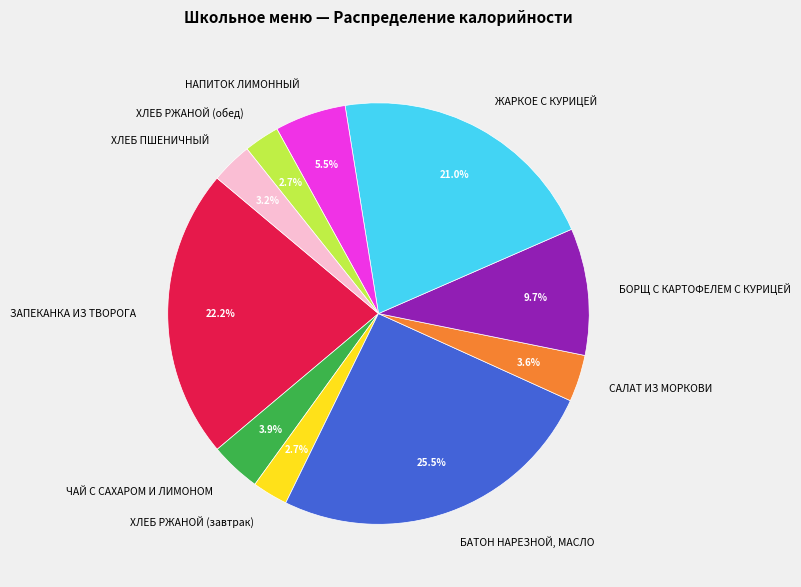

Is there any slice that represents more than half of the pie?

No